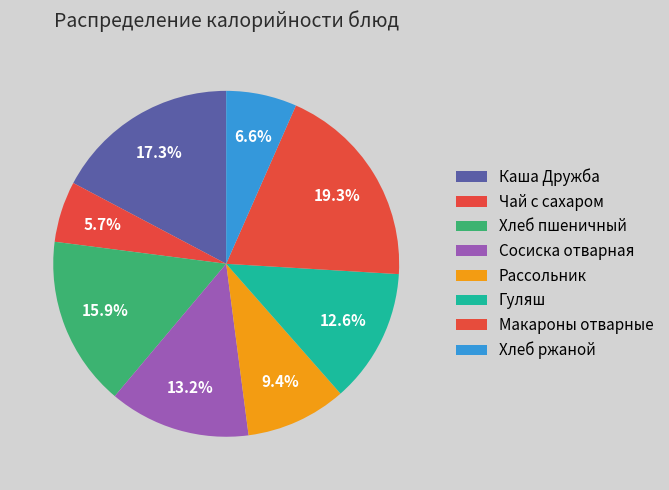

How many segments does this pie chart have?

8